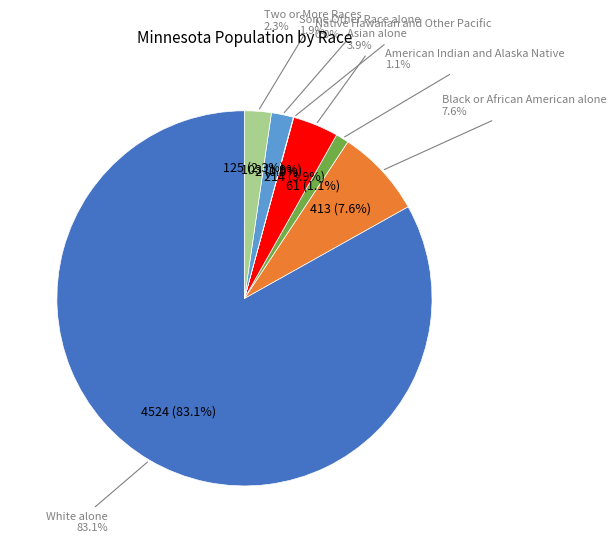

The White alone slice represents 90% of the pie. True or false?

False